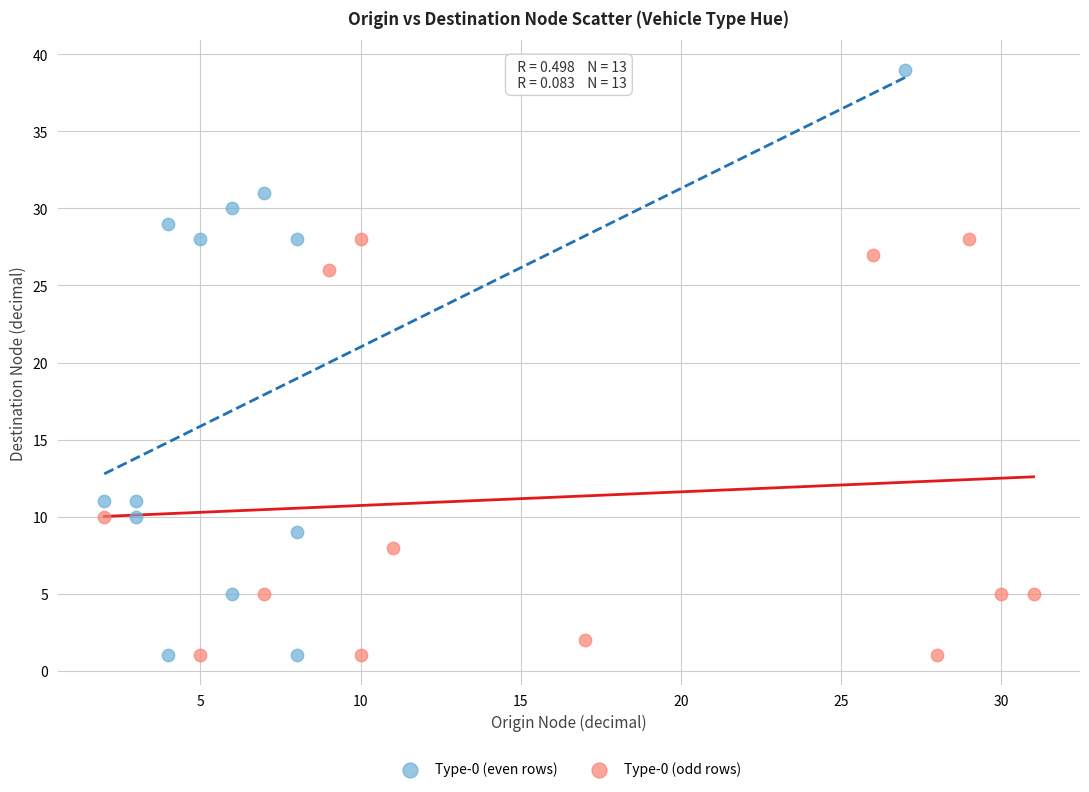

Which series reaches the maximum Y coordinate?

Type-0 (even rows)